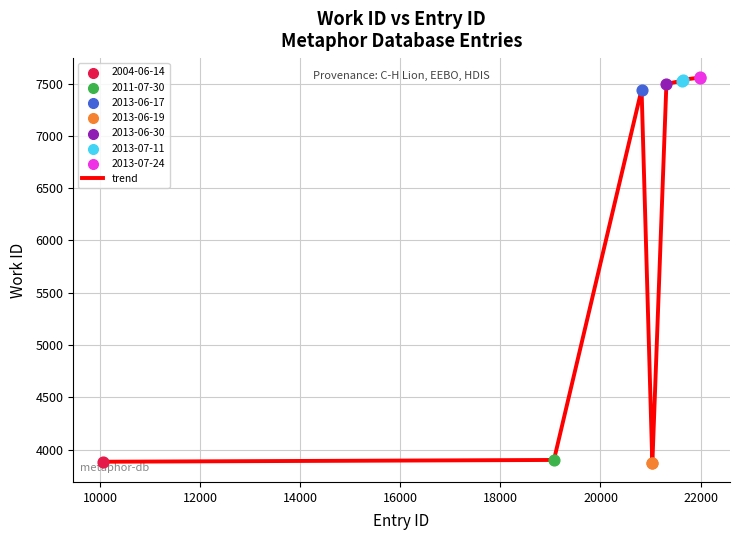

What is the minimum value shown in the chart?

3876